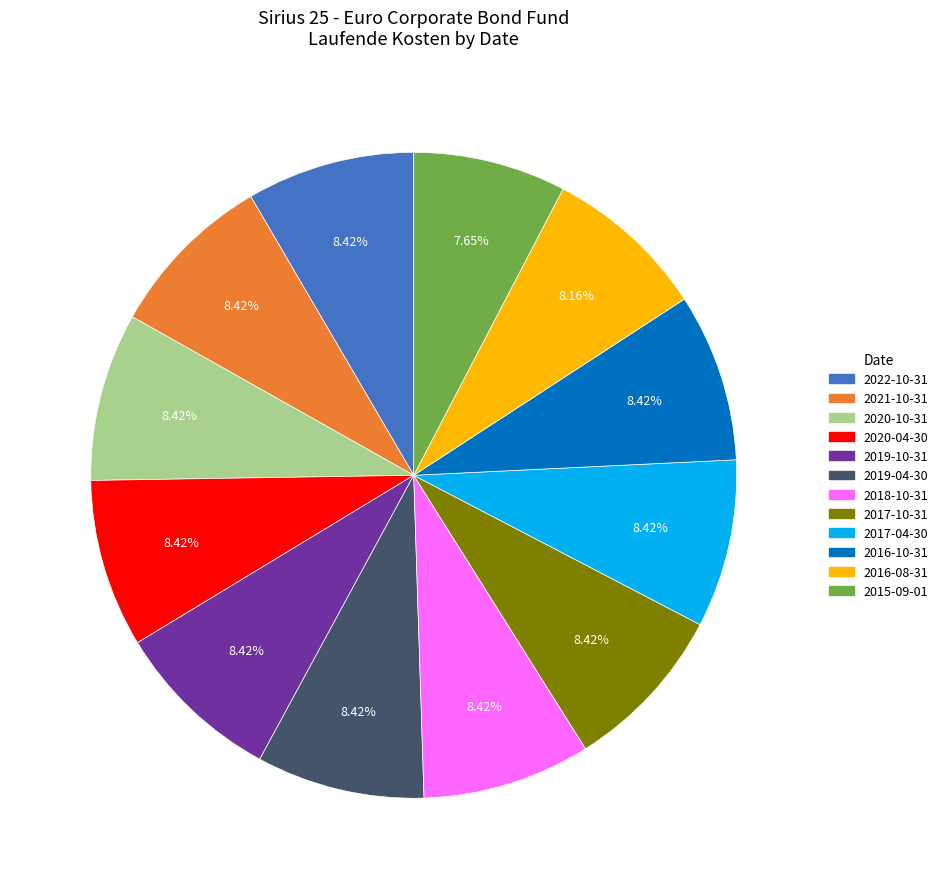

Is the sum of 2017-10-31 and 2015-09-01 greater than half?

No